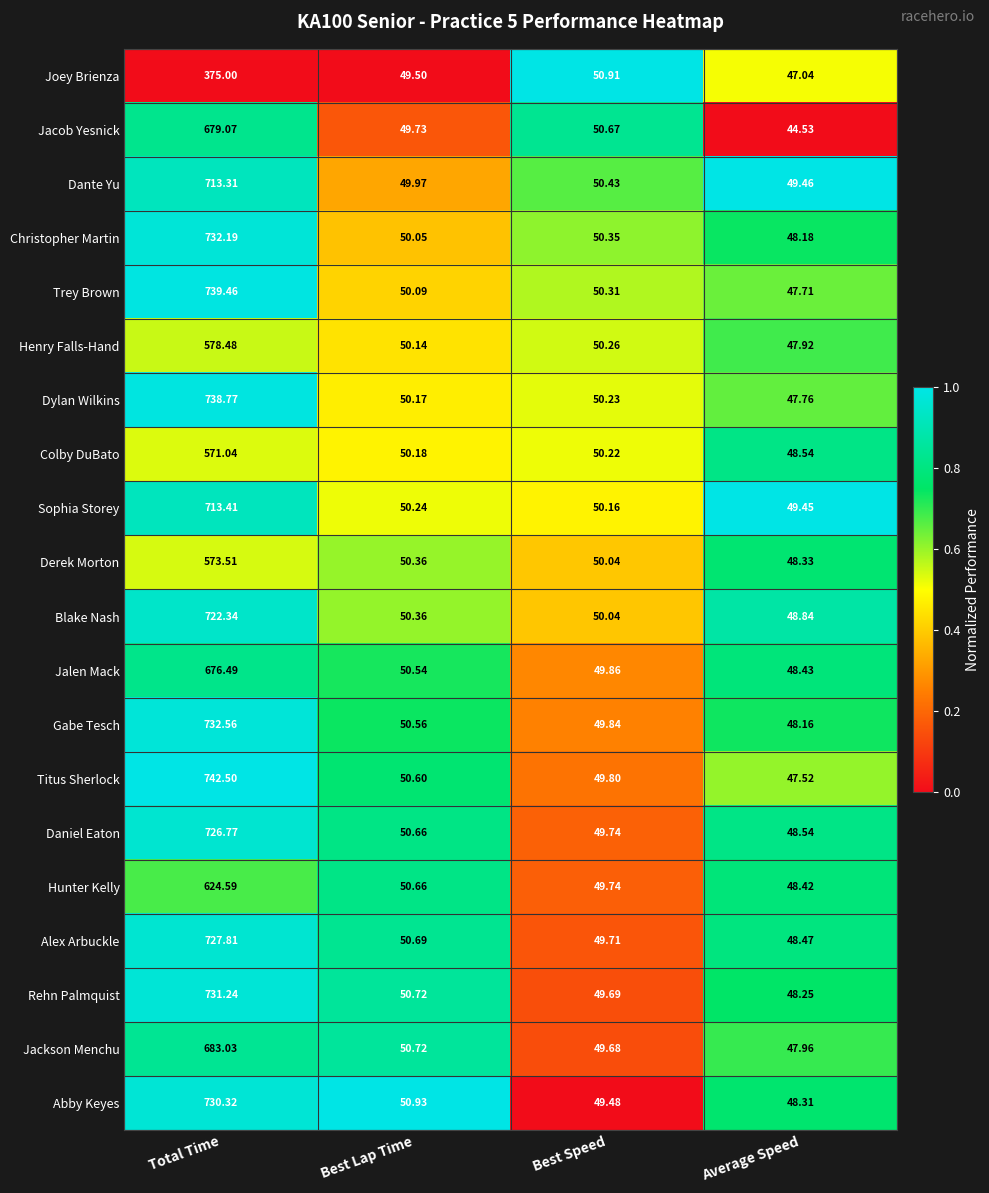

List the series in order of their peak value, highest first.

Titus Sherlock, Trey Brown, Dylan Wilkins, Gabe Tesch, Christopher Martin, Rehn Palmquist, Abby Keyes, Alex Arbuckle, Daniel Eaton, Blake Nash, Sophia Storey, Dante Yu, Jackson Menchu, Jacob Yesnick, Jalen Mack, Hunter Kelly, Henry Falls-Hand, Derek Morton, Colby DuBato, Joey Brienza